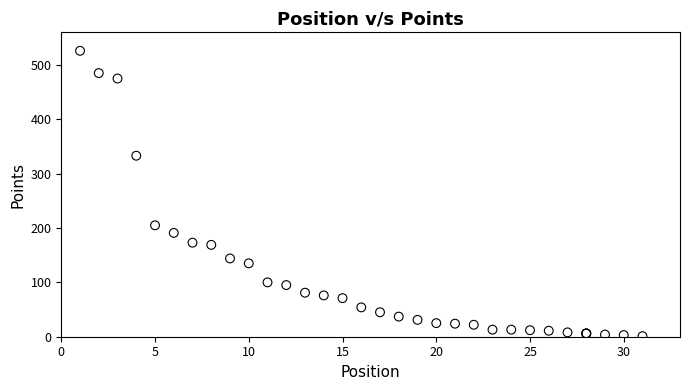

What Y value in the scatter plot is closest to 263?

205